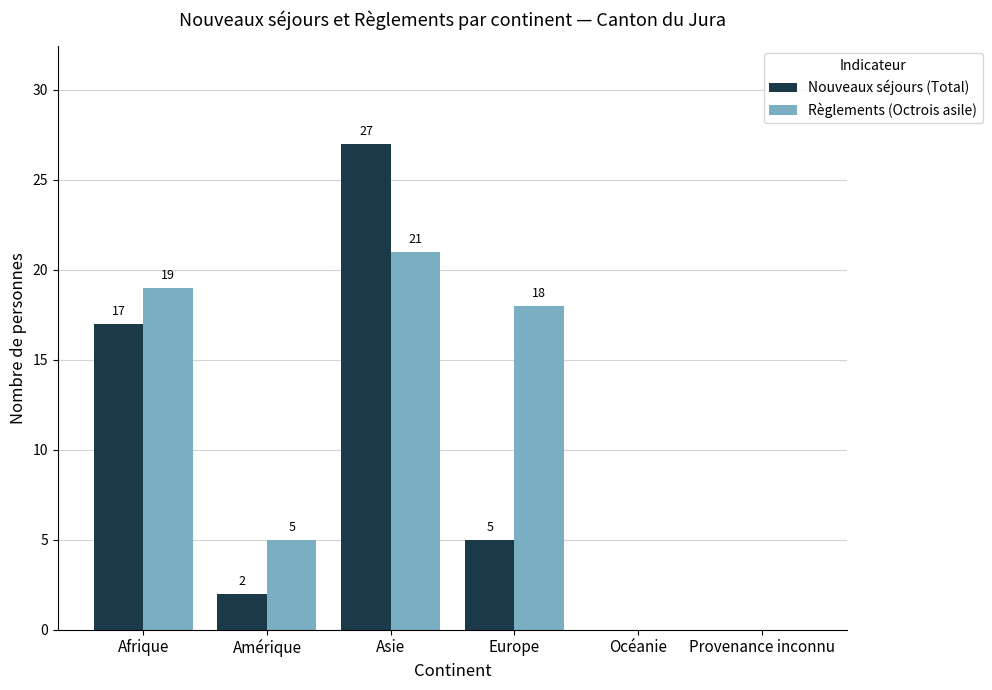

What is the sum of all Nouveaux séjours (Total) values?

51